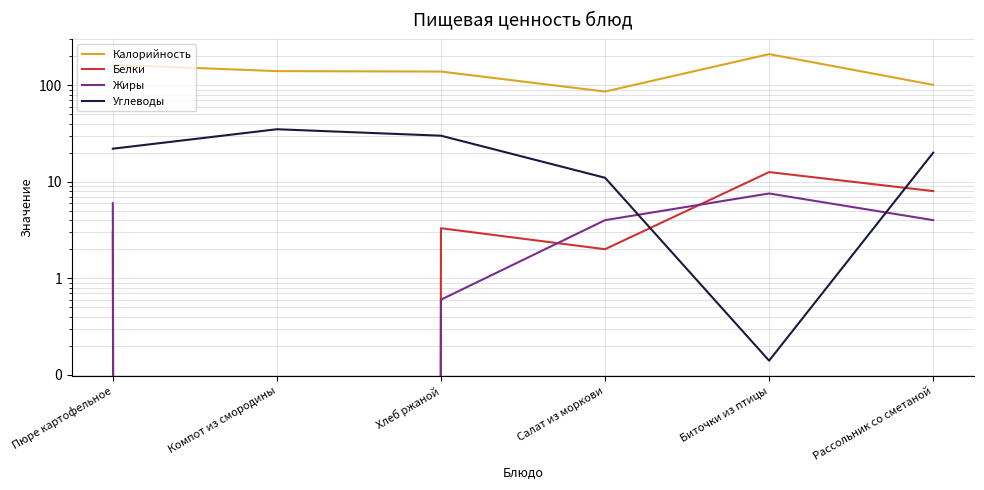

Reading left to right, extract all data points from this chart.

Калорийность: 163.0	140.0	138.6	86.0	210.0	101.0
Белки: 3.0	0.0	3.3	2.0	12.6	8.0
Жиры: 6.0	0.0	0.6	4.0	7.6	4.0
Углеводы: 22.0	35.0	30.0	11.0	0.1	20.0